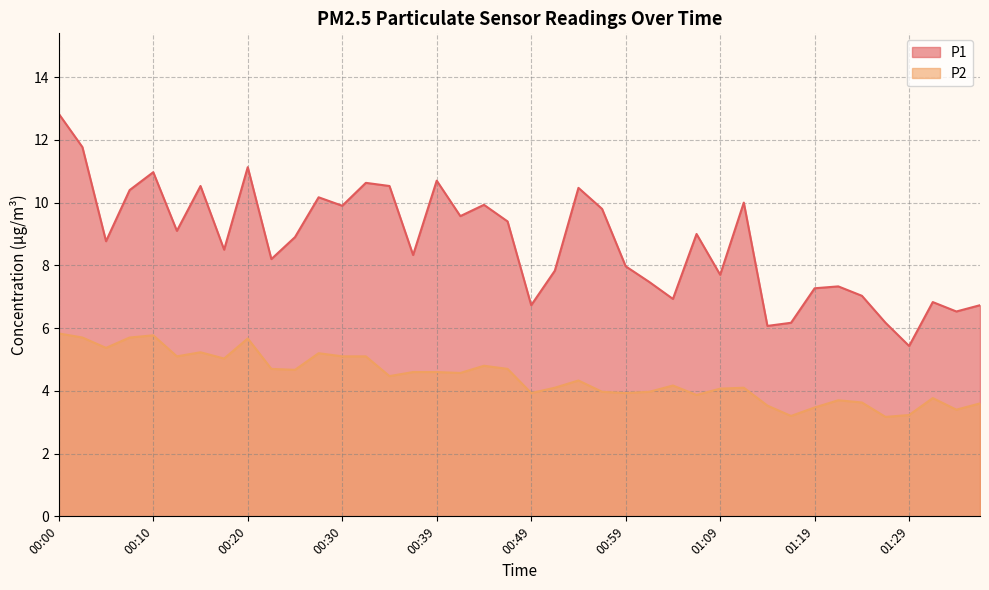

Rank the series by their maximum value, from lowest to highest.

P2, P1